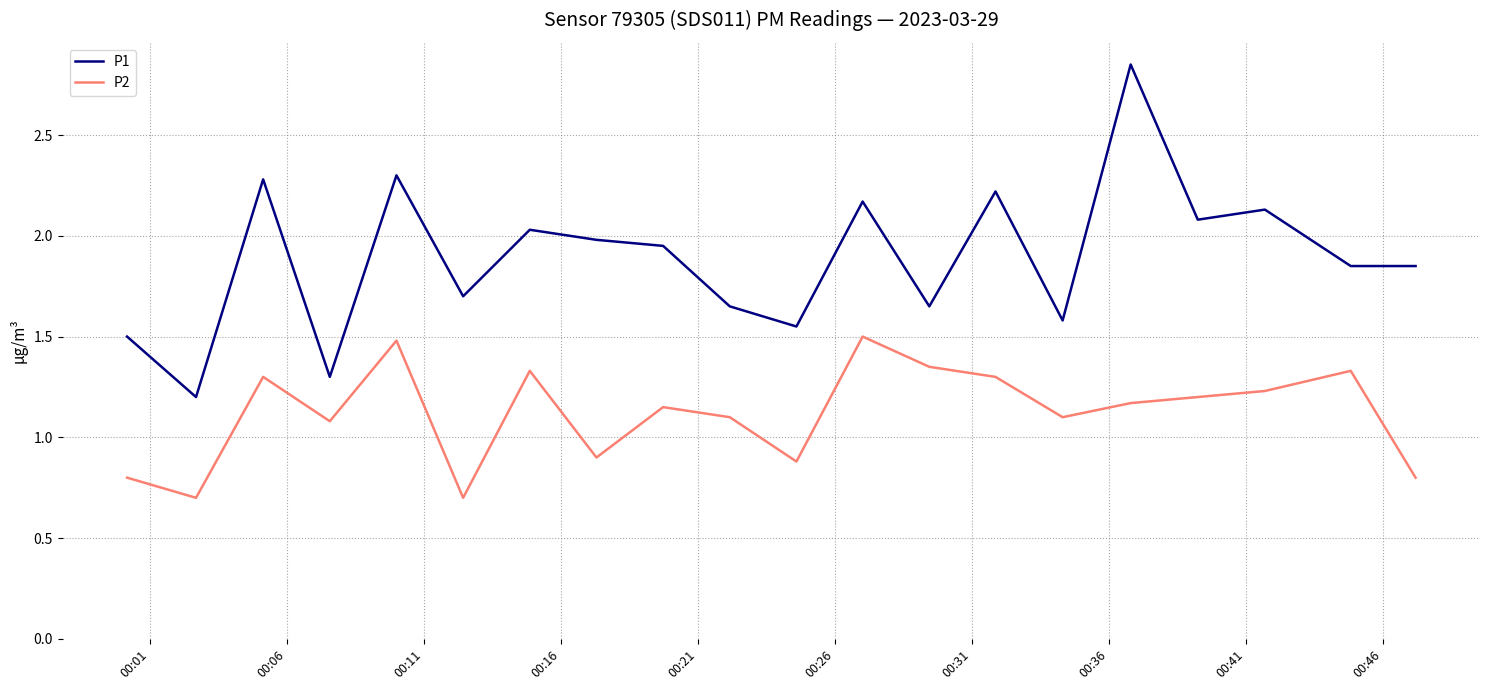

Which series has the widest spread of values?

P1